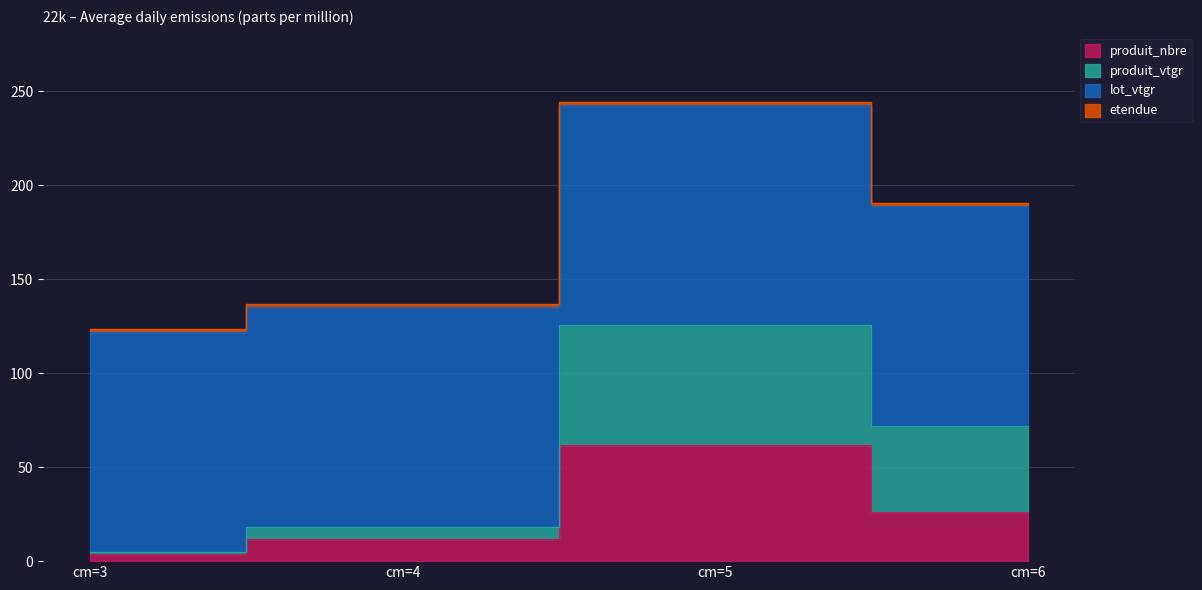

At which category does the chart reach its peak across all series?

cm=5